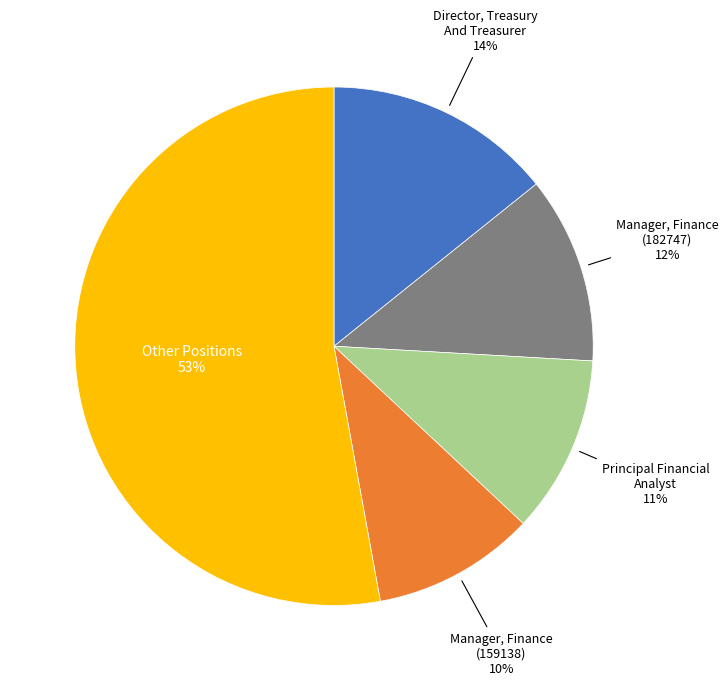

Combined, do Manager, Finance (182747) and Manager, Finance (159138) account for over 50%?

No